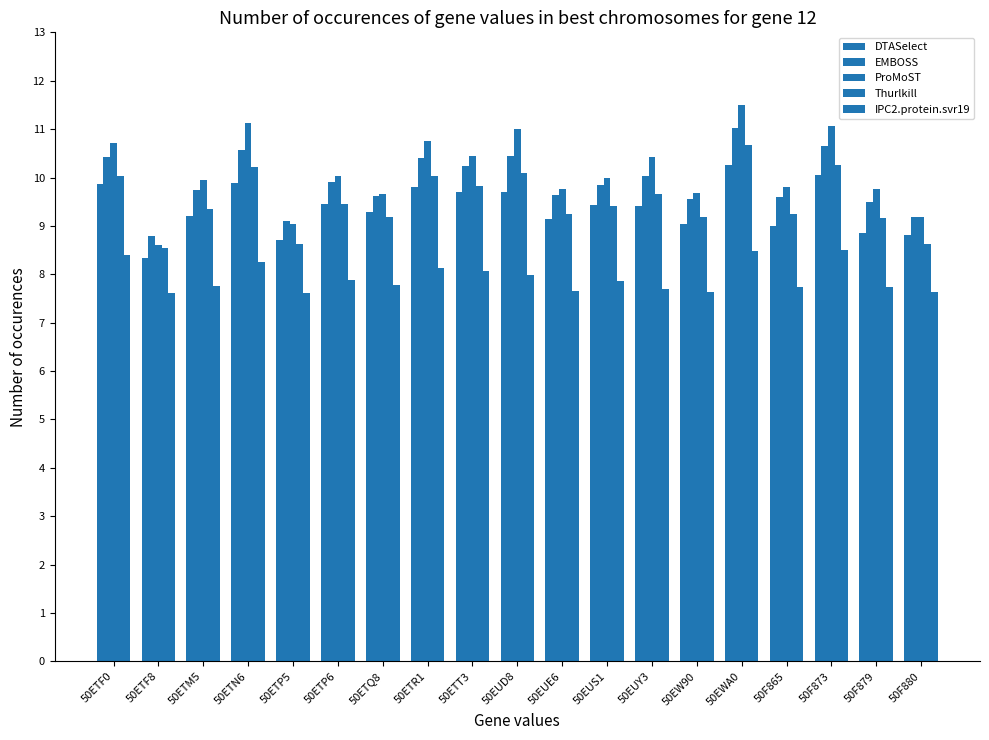

Count the number of categories in the chart.

19